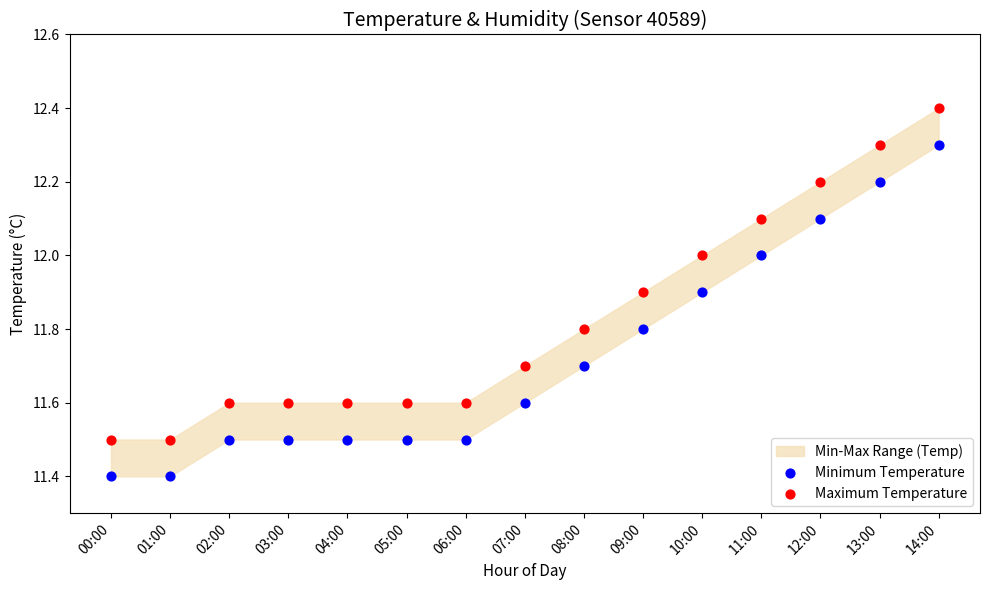

Which series reaches the minimum Y coordinate?

Minimum Temperature